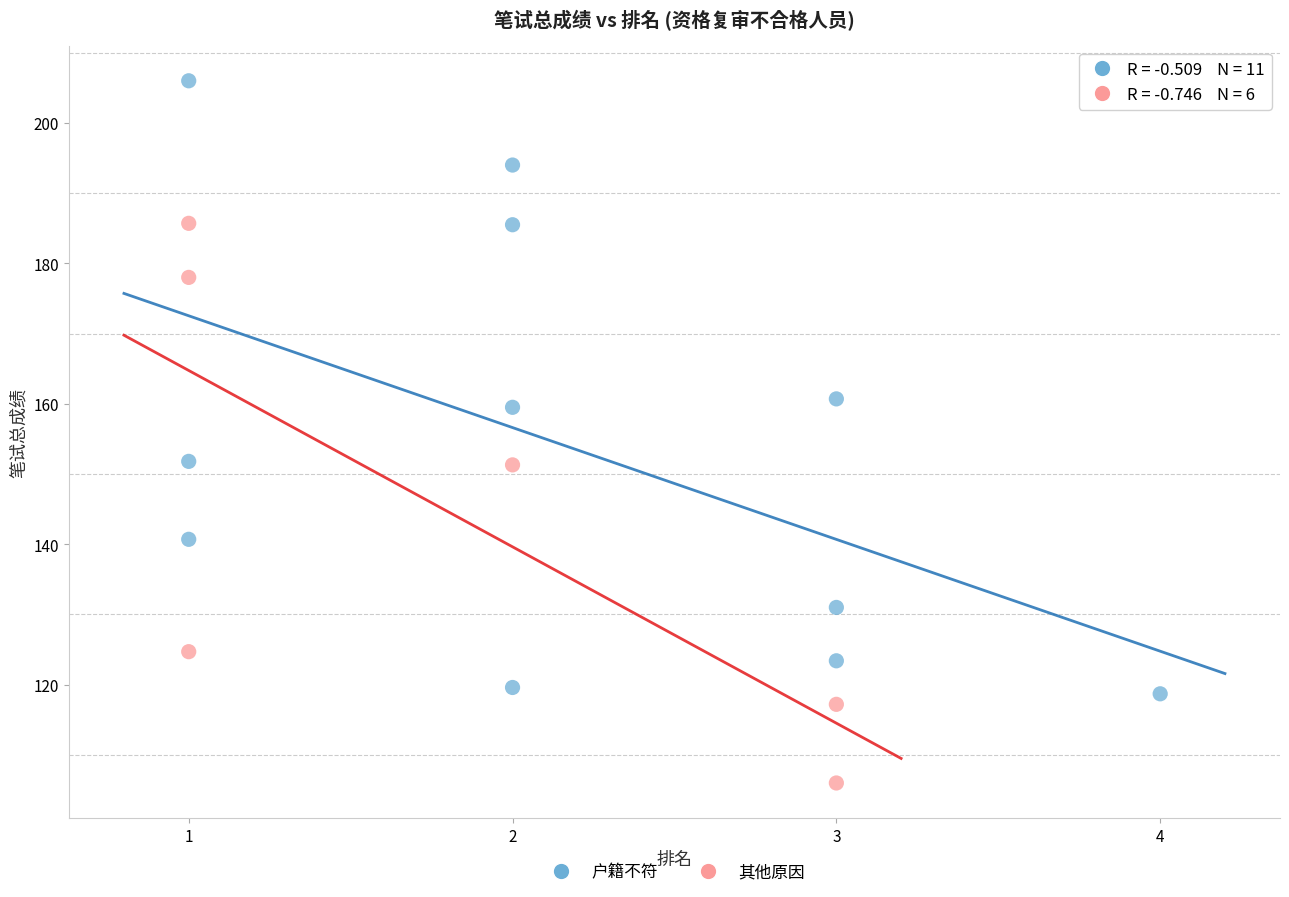

Which series has the widest spread of Y values?

户籍不符